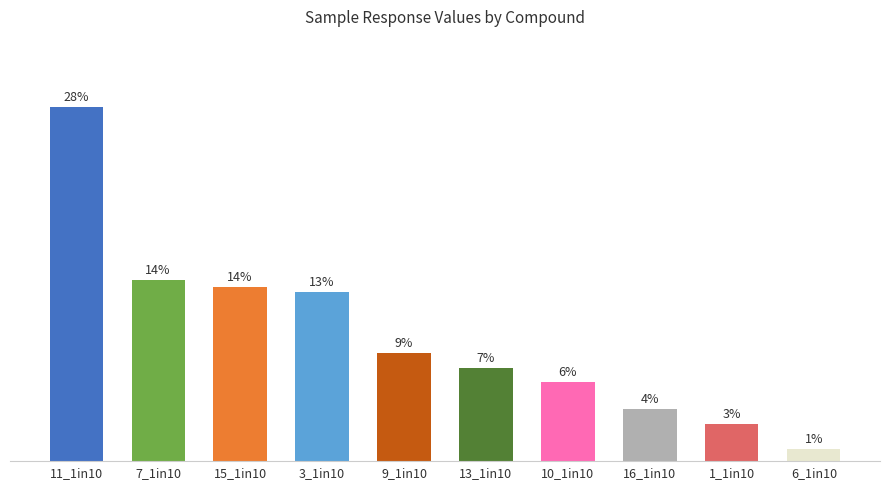

Are the bars horizontal?

No